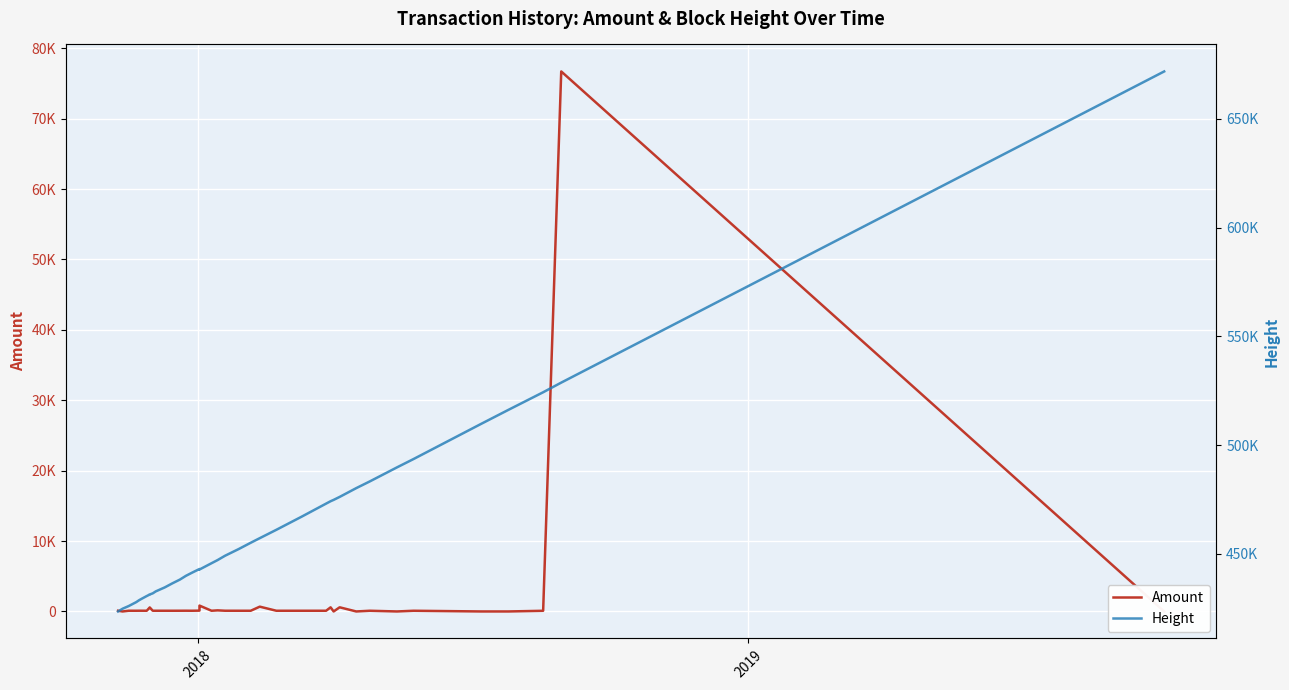

What is the difference between the maximum and minimum values in the Amount series?

76700.0